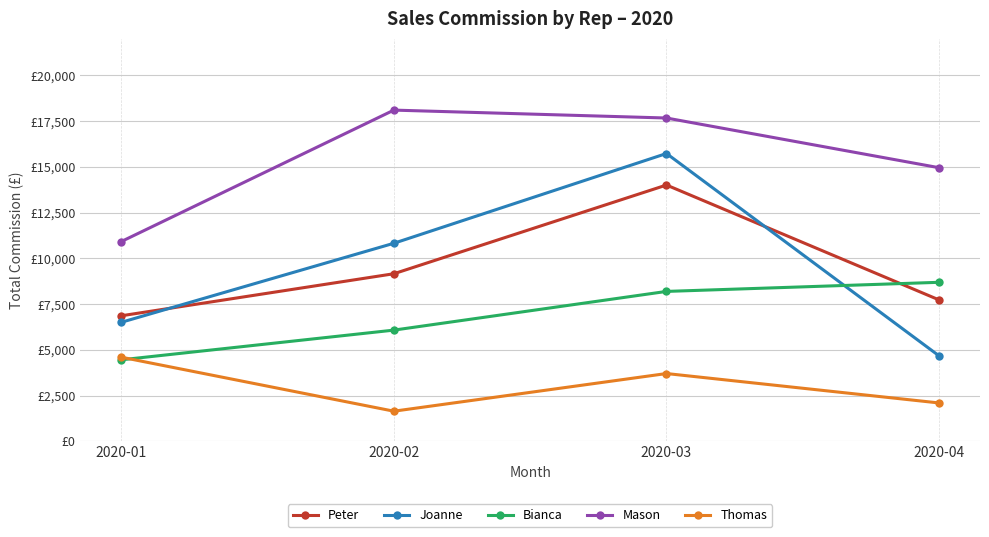

Reading left to right, extract all data points from this chart.

Peter: 6864.0	9162.0	14010.0	7731.0
Joanne: 6507.5	10827.5	15732.5	4672.5
Bianca: 4458.0	6081.0	8196.0	8694.0
Mason: 10920.0	18104.0	17672.0	14956.0
Thomas: 4602.0	1650.0	3708.0	2100.0